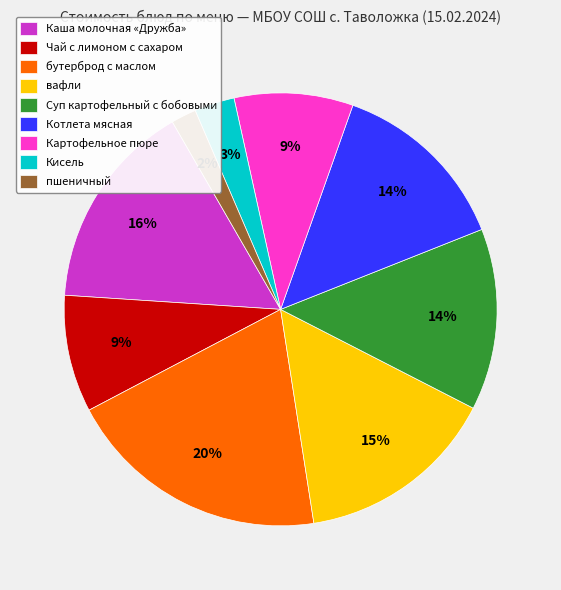

Is the sum of бутерброд с маслом and Кисель greater than half?

No